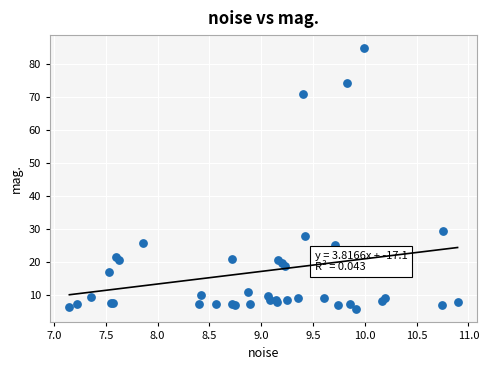

What Y value in the scatter plot is closest to 45?

29.5